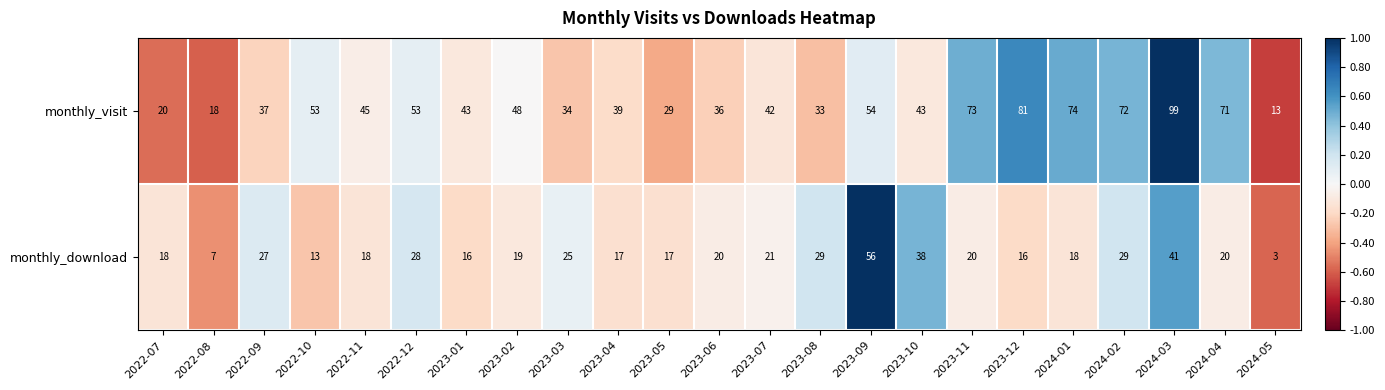

Where does the monthly_visit series first go above 43?

2022-10